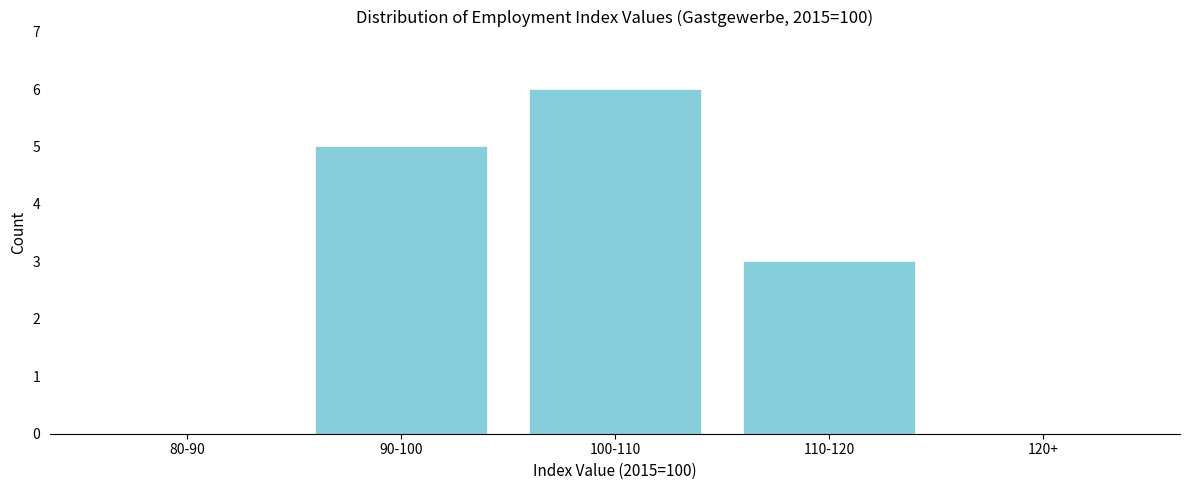

Reading left to right, what are all the values shown in this chart?

80-90=0	90-100=5	100-110=6	110-120=3	120+=0